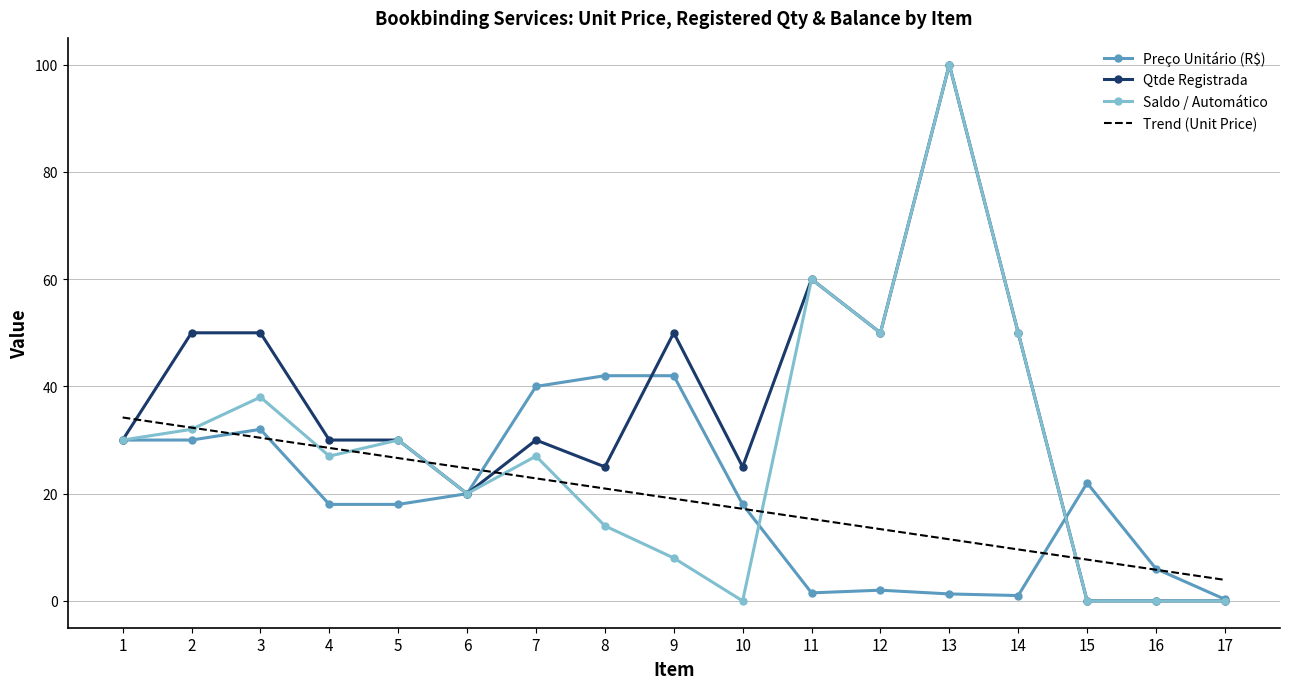

What is the average value of the Trend (Unit Price) series?

19.1